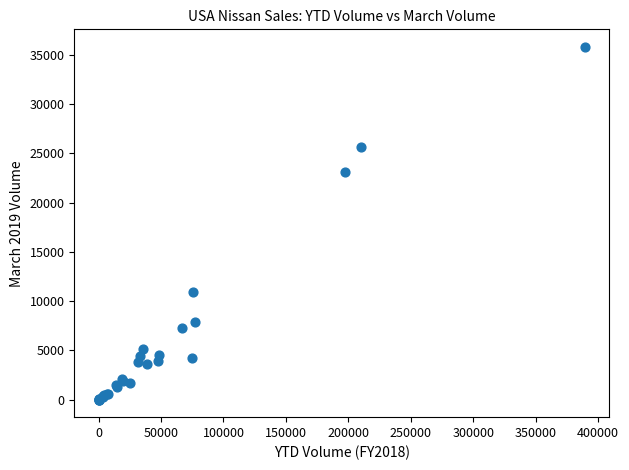

What Y value in the scatter plot is closest to 17901?

23075